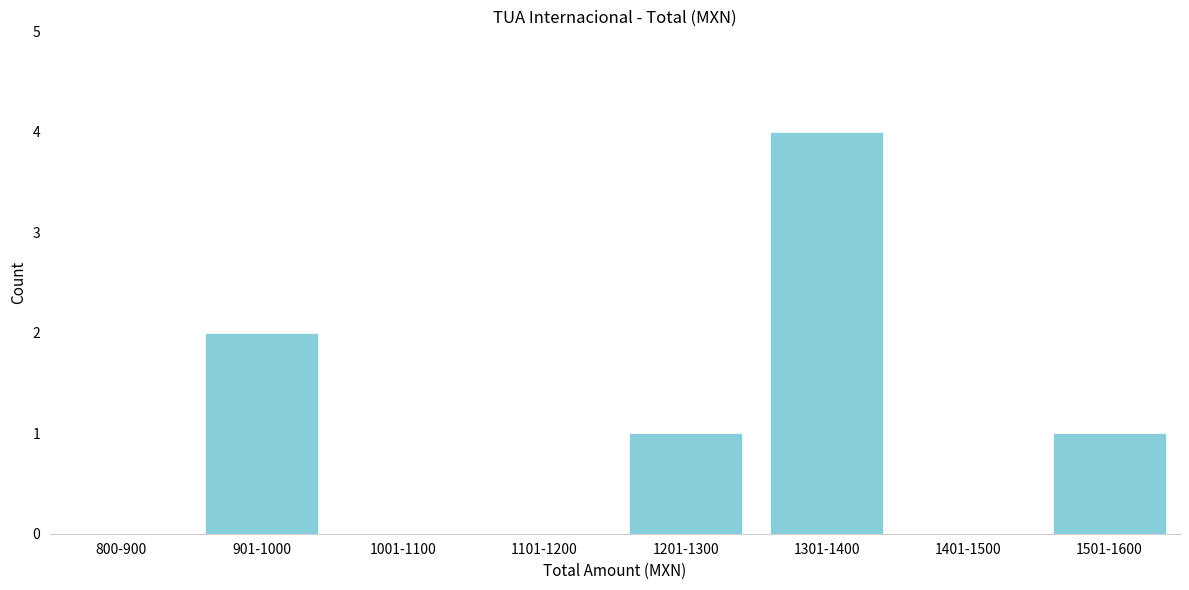

Reading right to left, extract all data points from this chart.

1501-1600=1	1401-1500=0	1301-1400=4	1201-1300=1	1101-1200=0	1001-1100=0	901-1000=2	800-900=0